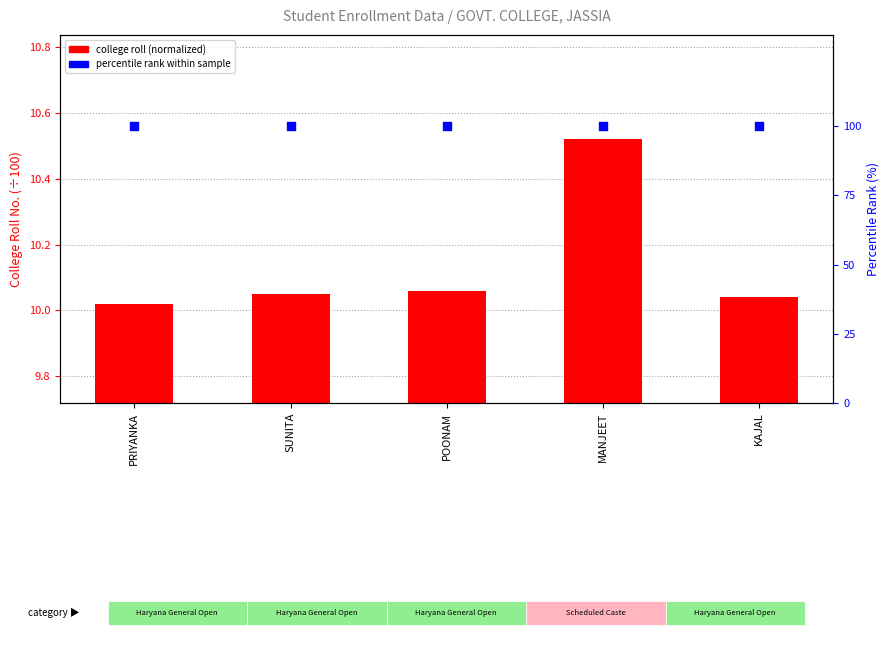

What are all the series names shown in the legend?

college roll (normalized), percentile rank within sample